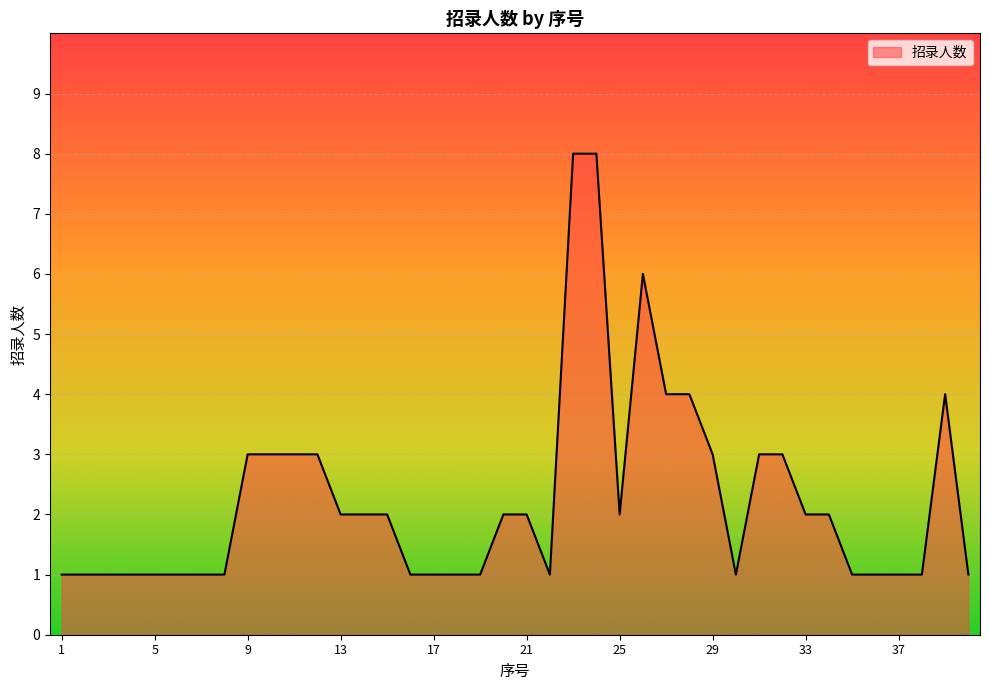

What is the greatest value displayed?

8